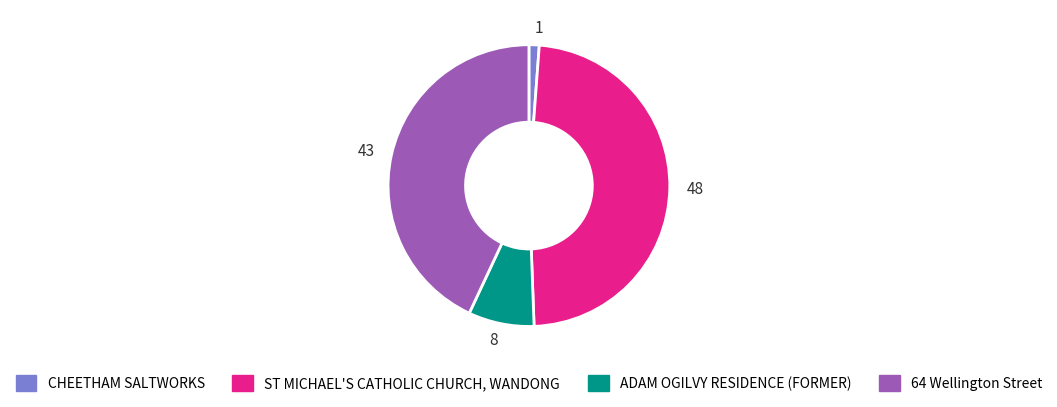

The ST MICHAEL'S CATHOLIC CHURCH, WANDONG slice represents 48% of the pie. True or false?

True